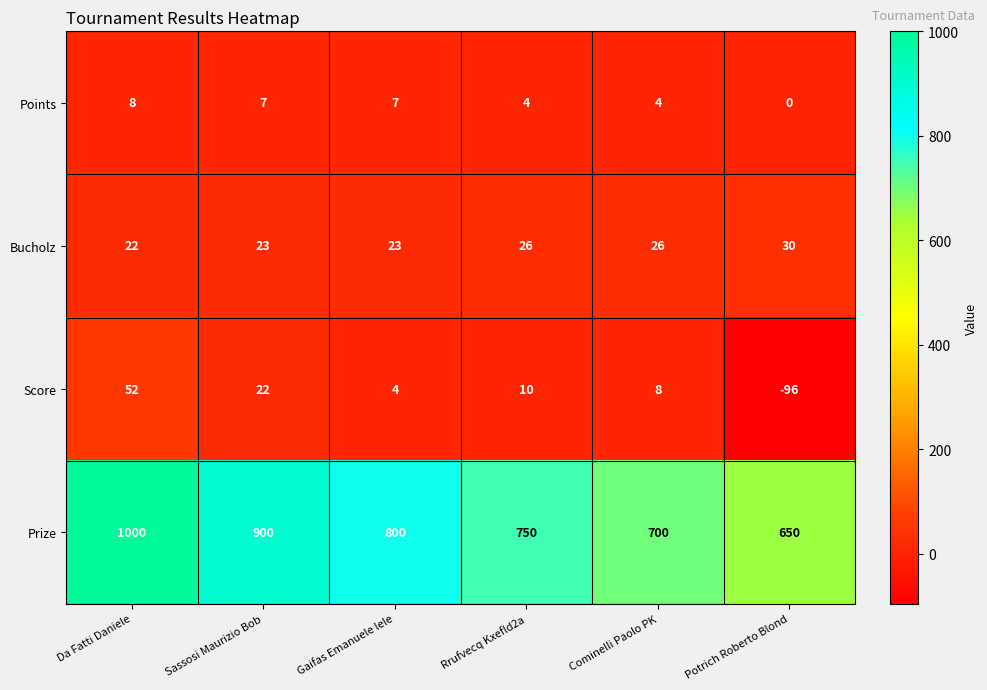

What is the spread (max minus min) of values at Sassosi Maurizio Bob?

893